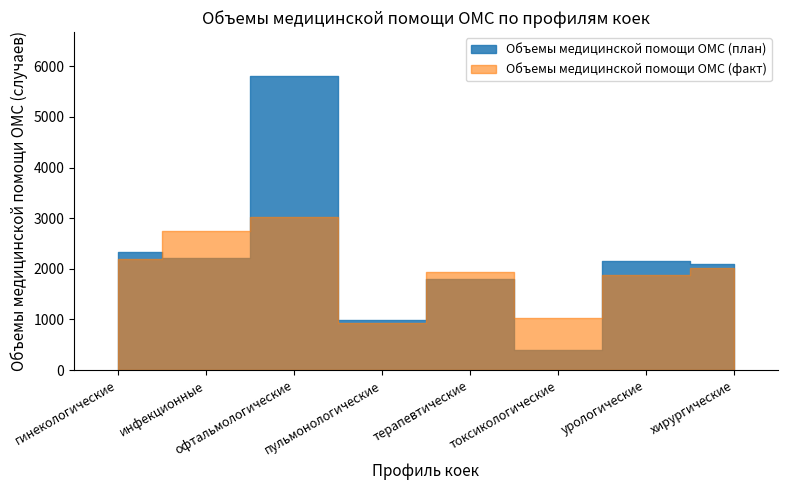

How many values in the Объемы медицинской помощи ОМС (план) series exceed 2155?

3